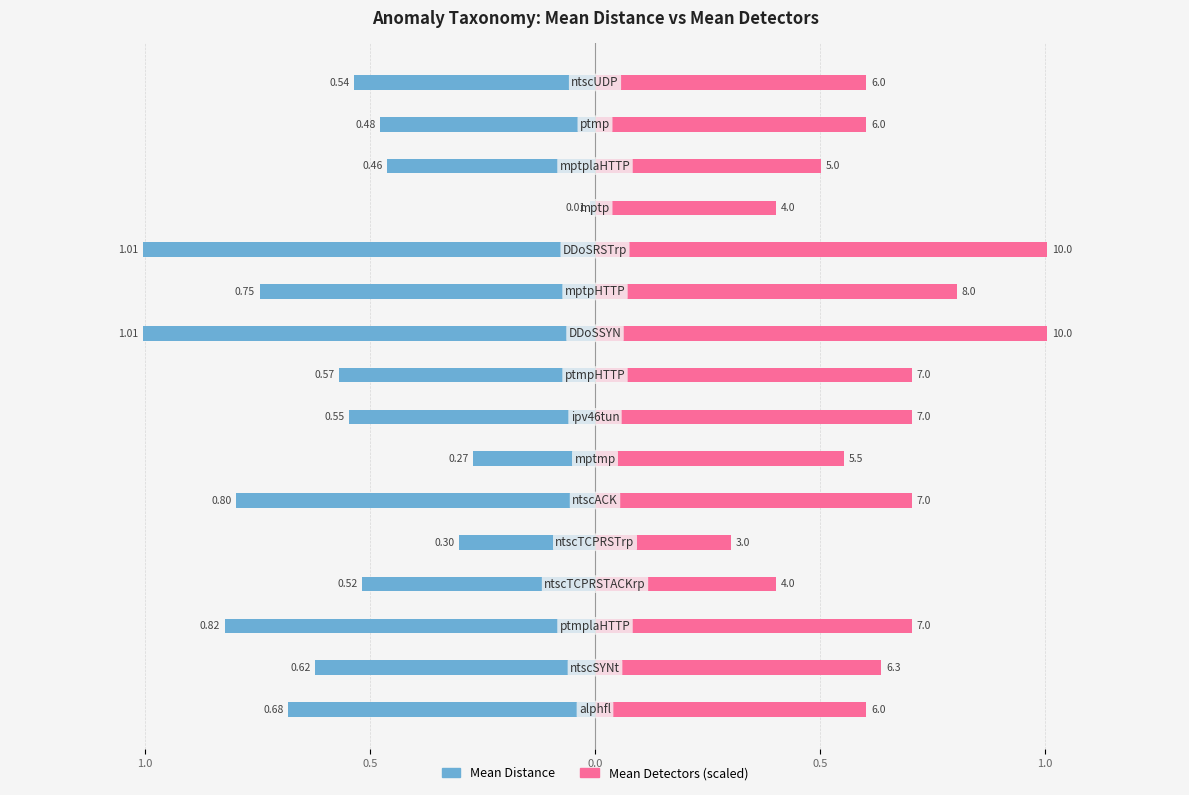

What is the average value of the Mean Detectors (scaled) series?

0.6